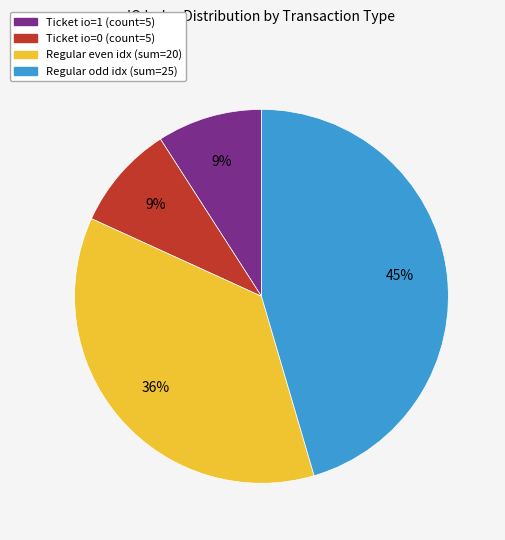

Between Regular odd idx (sum=25) and Ticket io=1 (count=5), which is larger?

Regular odd idx (sum=25)